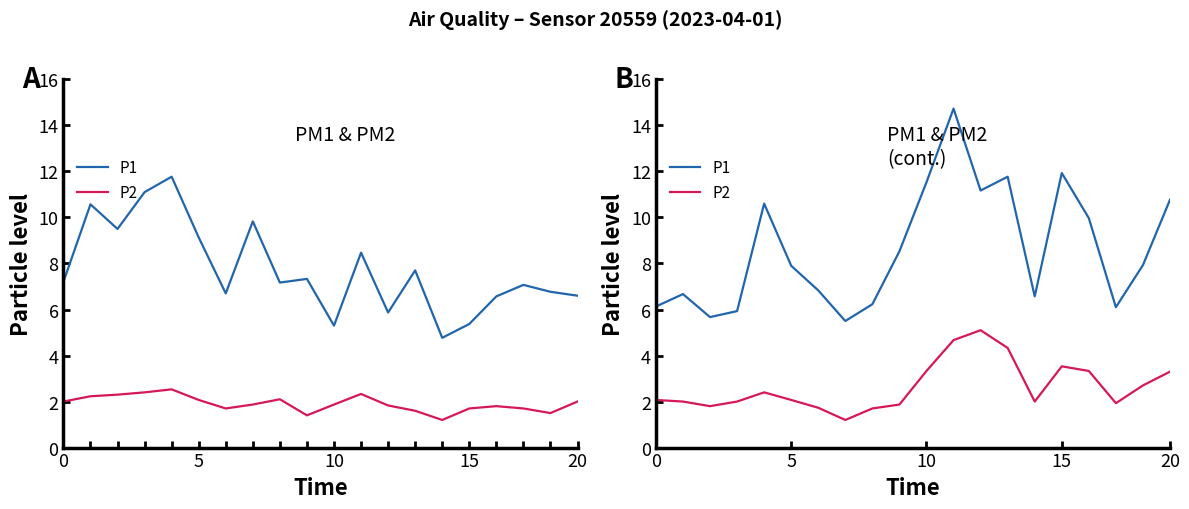

The value of P2 at 7 is 1.2. True or false?

True